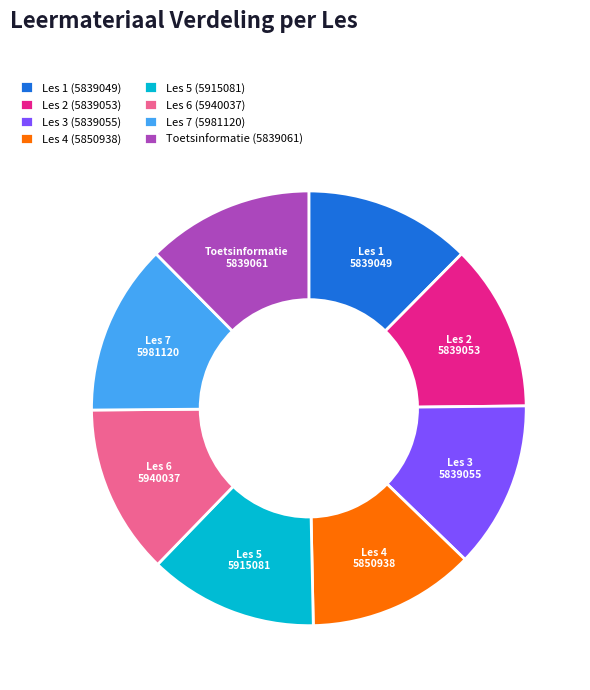

Is Les 7 the majority of the pie?

No